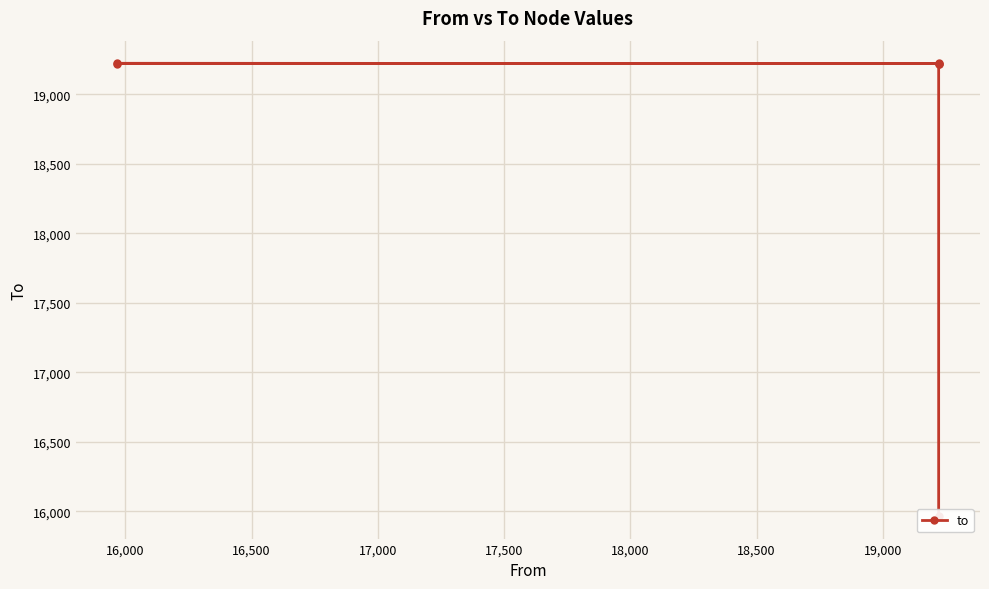

What is the value of the 6th point from the left?

15967